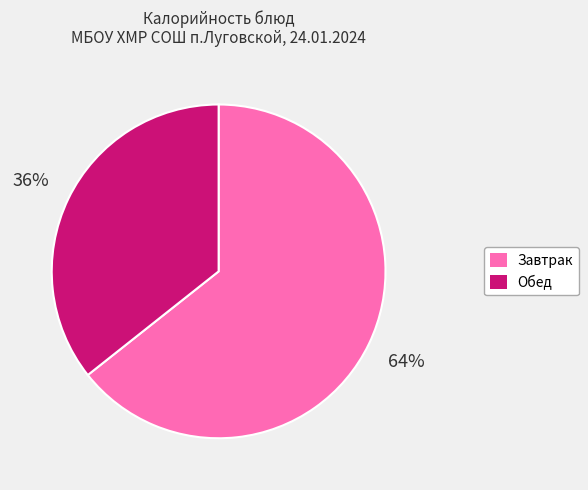

Does any single category account for the majority?

Yes